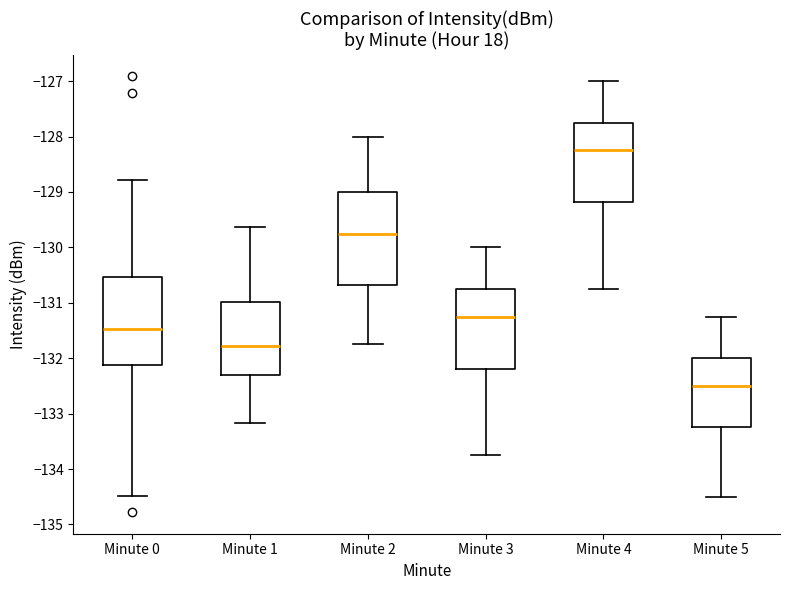

Which box's median line is the highest?

Minute 4